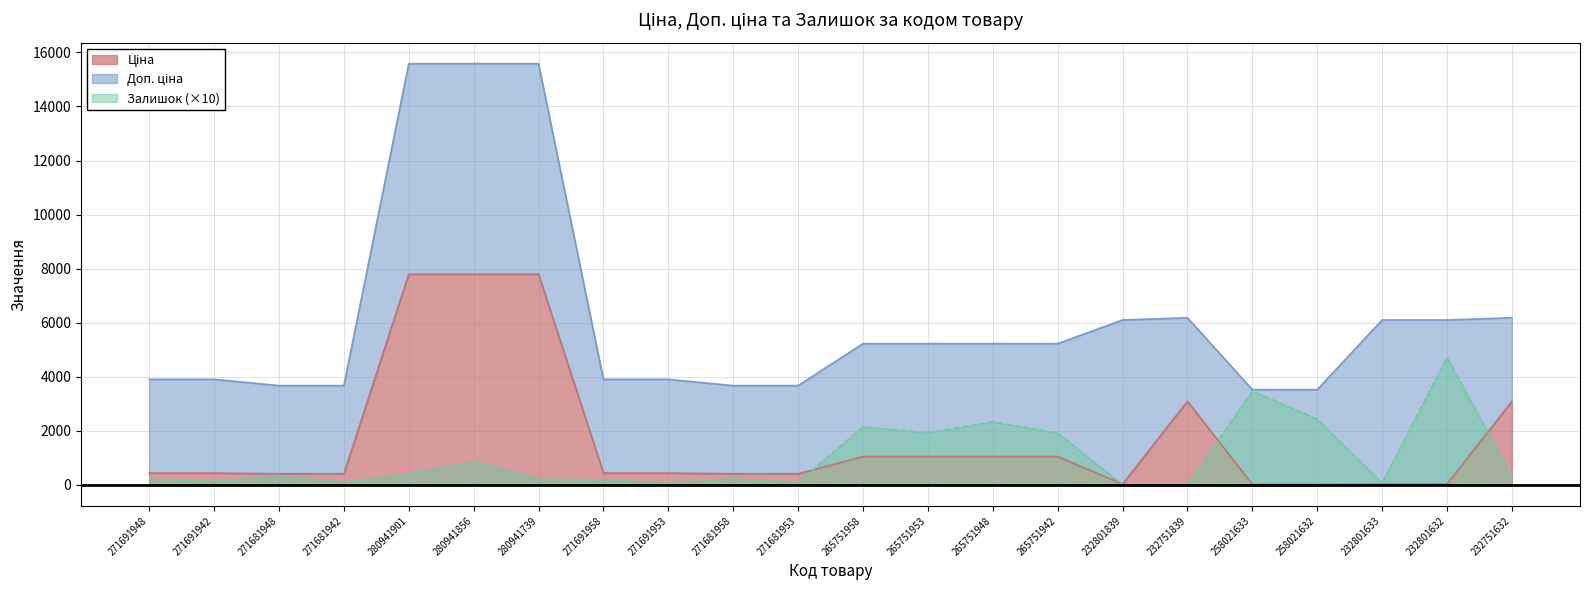

What is the sum of the Ціна values at 232751632 and 265751953?

4136.1